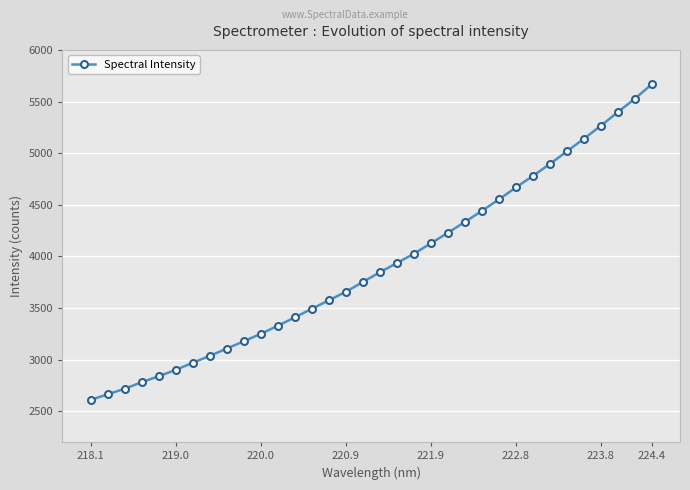

What is the difference between the maximum and minimum values?

3059.9